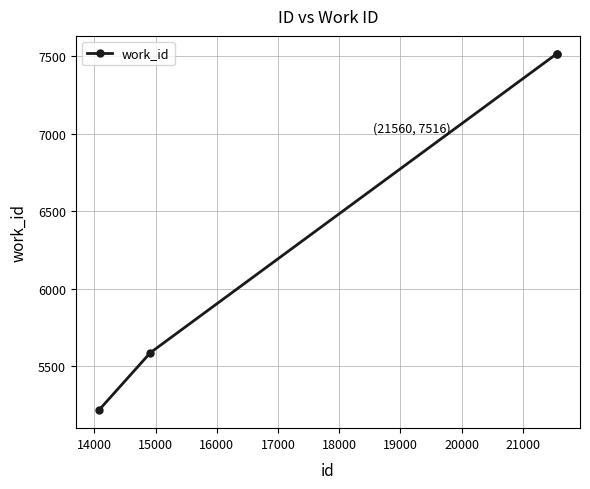

Reading left to right, extract all data points from this chart.

5214	5586	7516	7516